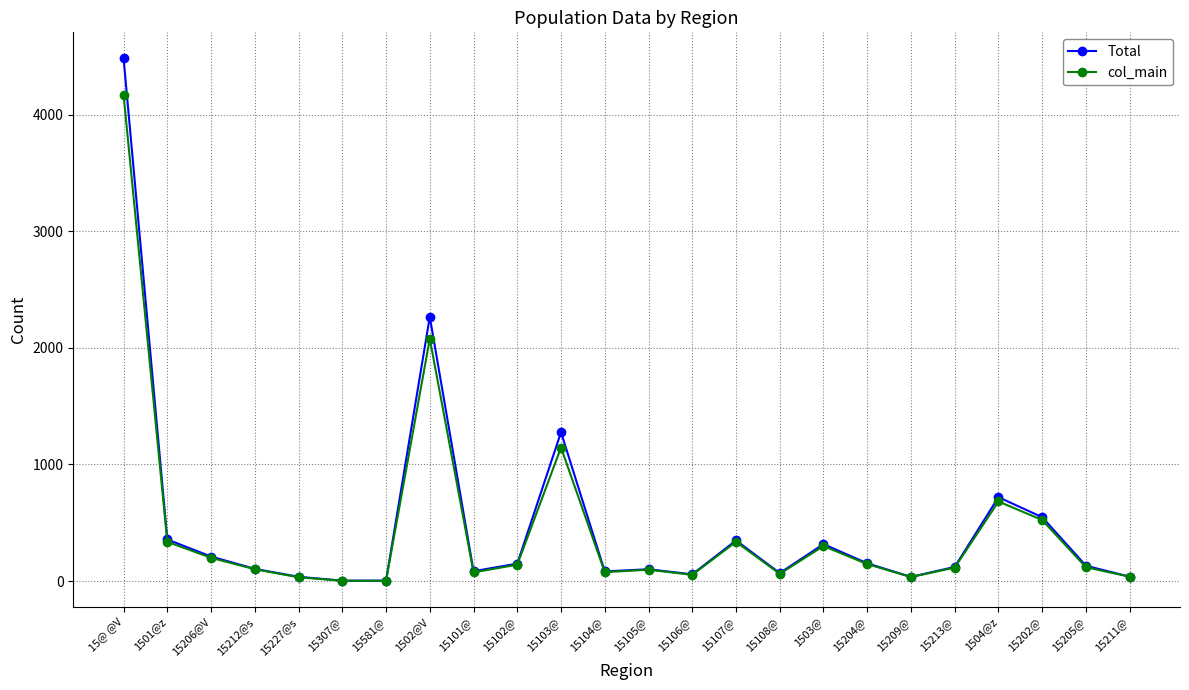

Which series changed the most between 15106@ and 15202@?

Total